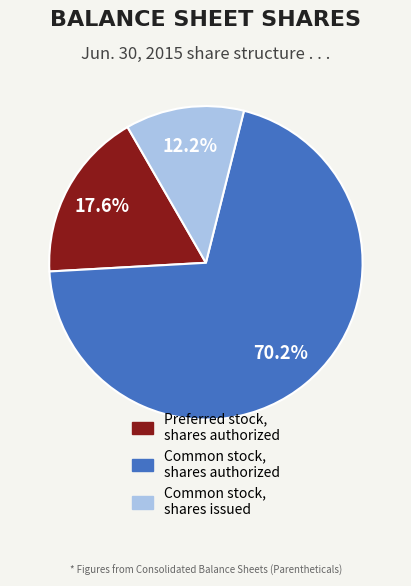

Is there a majority slice in this chart?

Yes